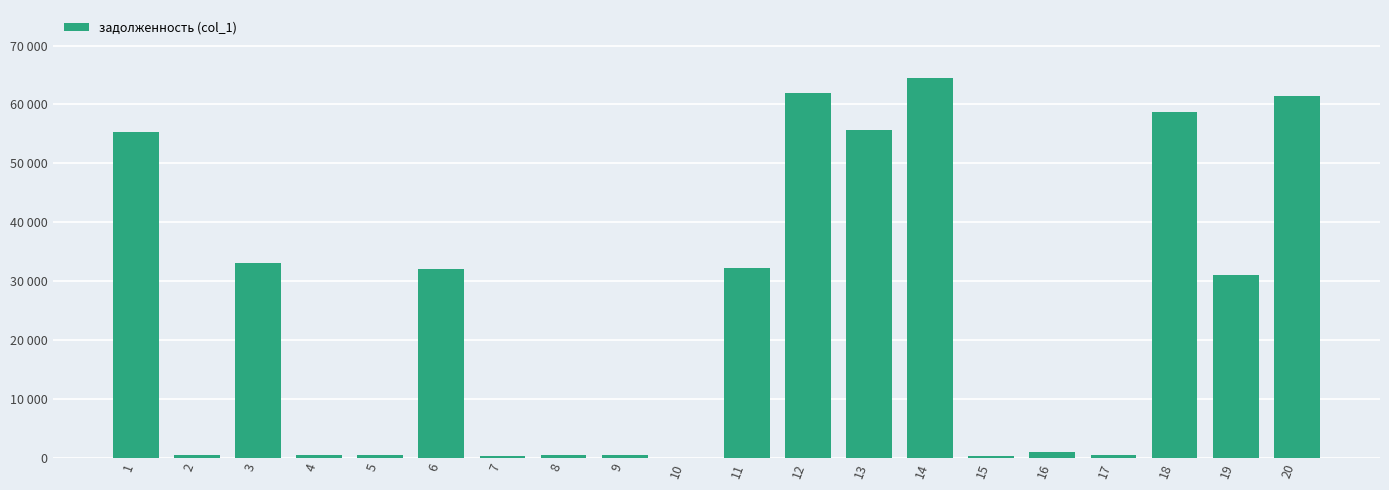

Read the value at 12.

61984.0